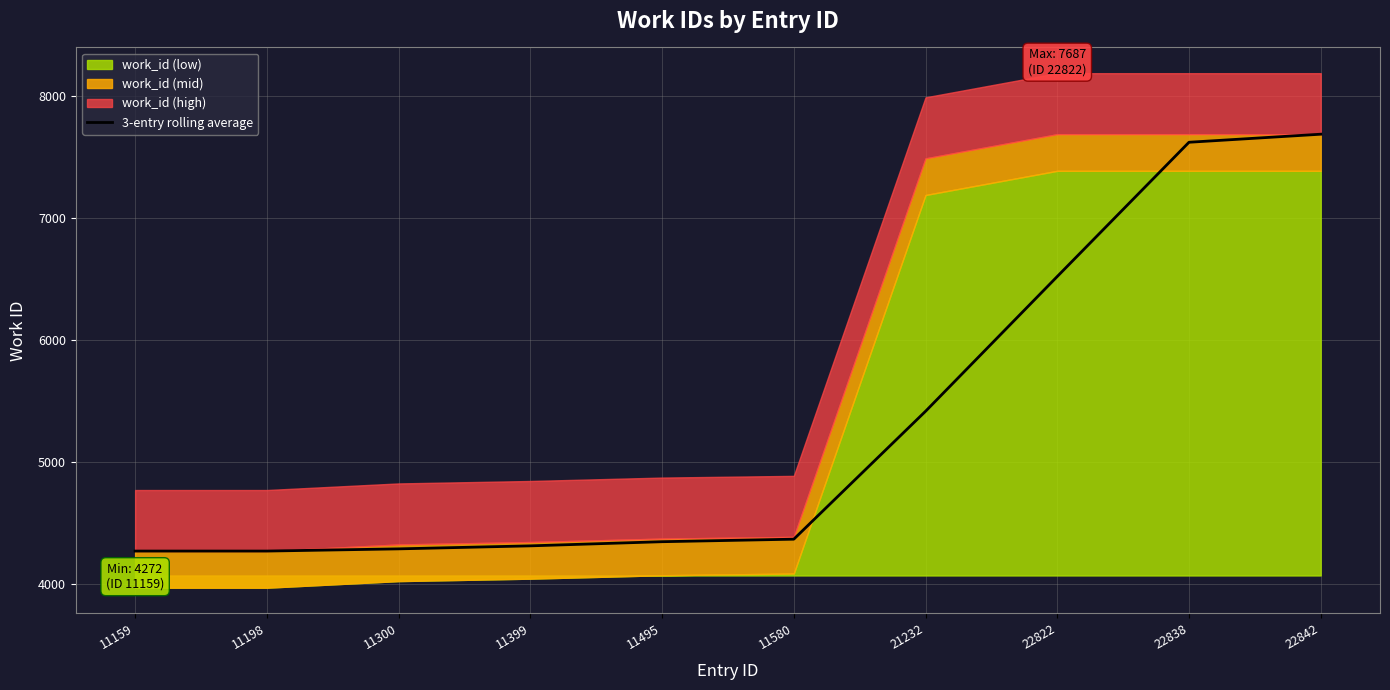

What is the value of the 6th point from the left?

4369.3